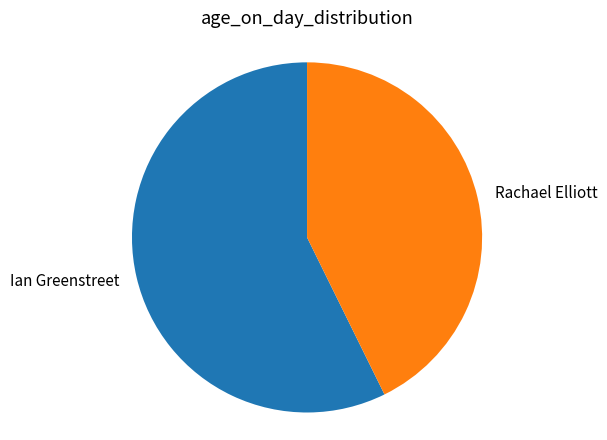

Does any single category account for the majority?

Yes